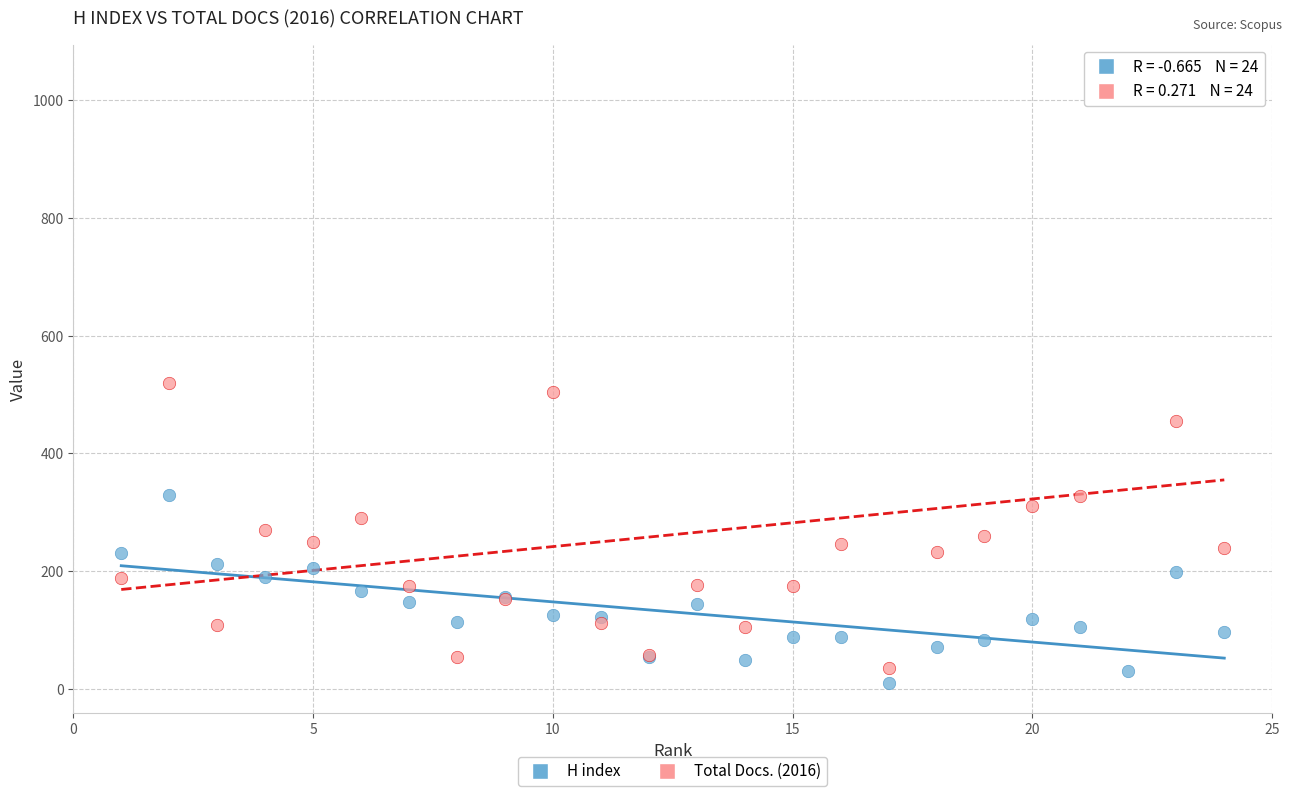

In the Total Docs. (2016) series, what Y value is closest to 539?

520